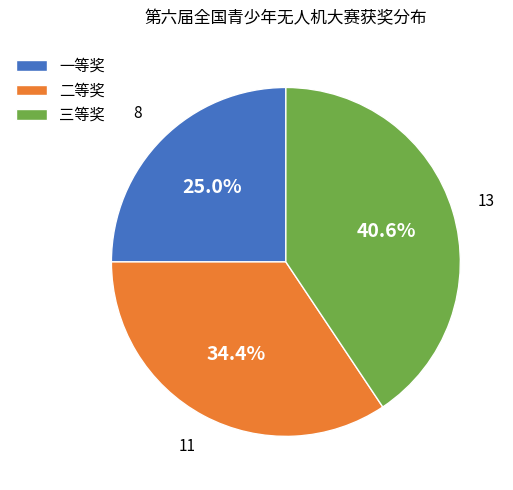

What is the total percentage of 三等奖 and 一等奖?

65.6%